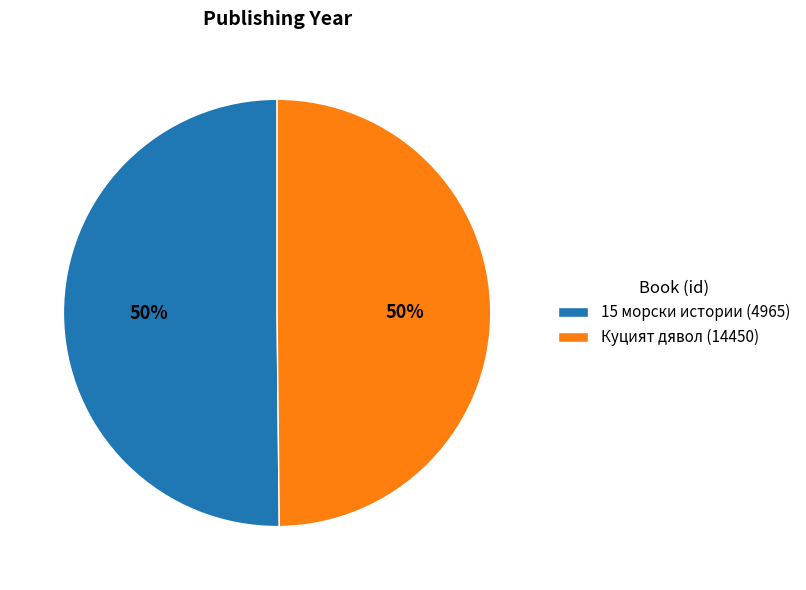

Count the number of slices in the pie.

2